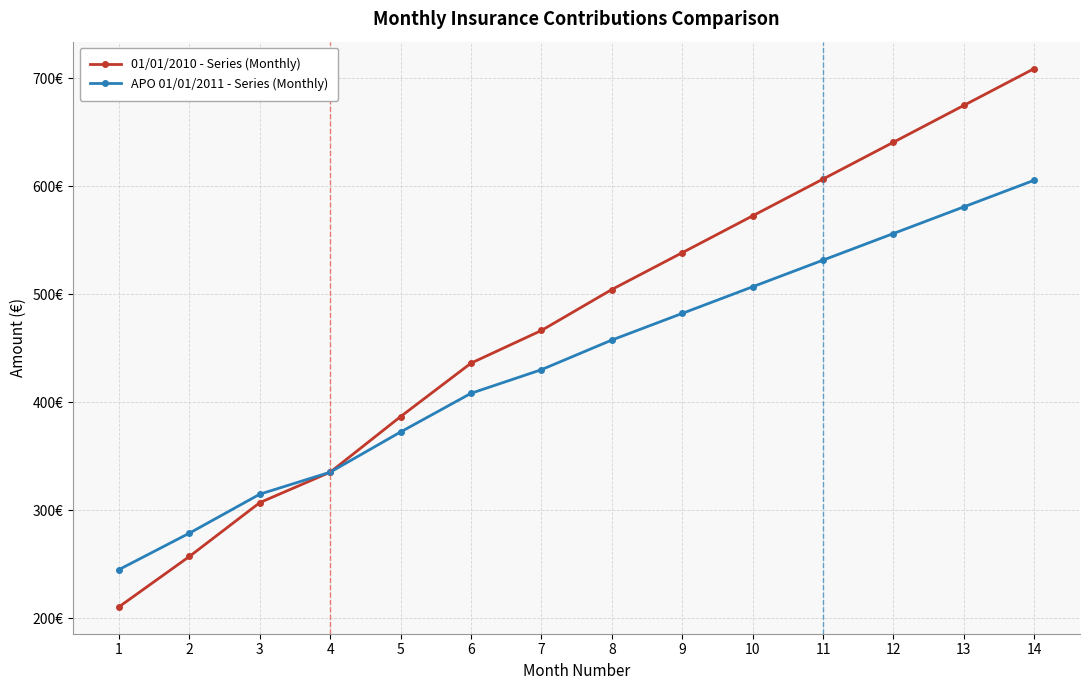

Which series has the largest range (max minus min)?

01/01/2010 - Series (Monthly)